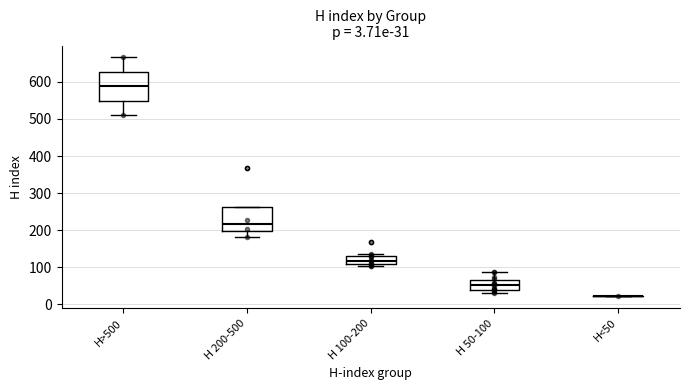

Comparing the boxes themselves (not the whiskers), which one is the tallest?

H>500